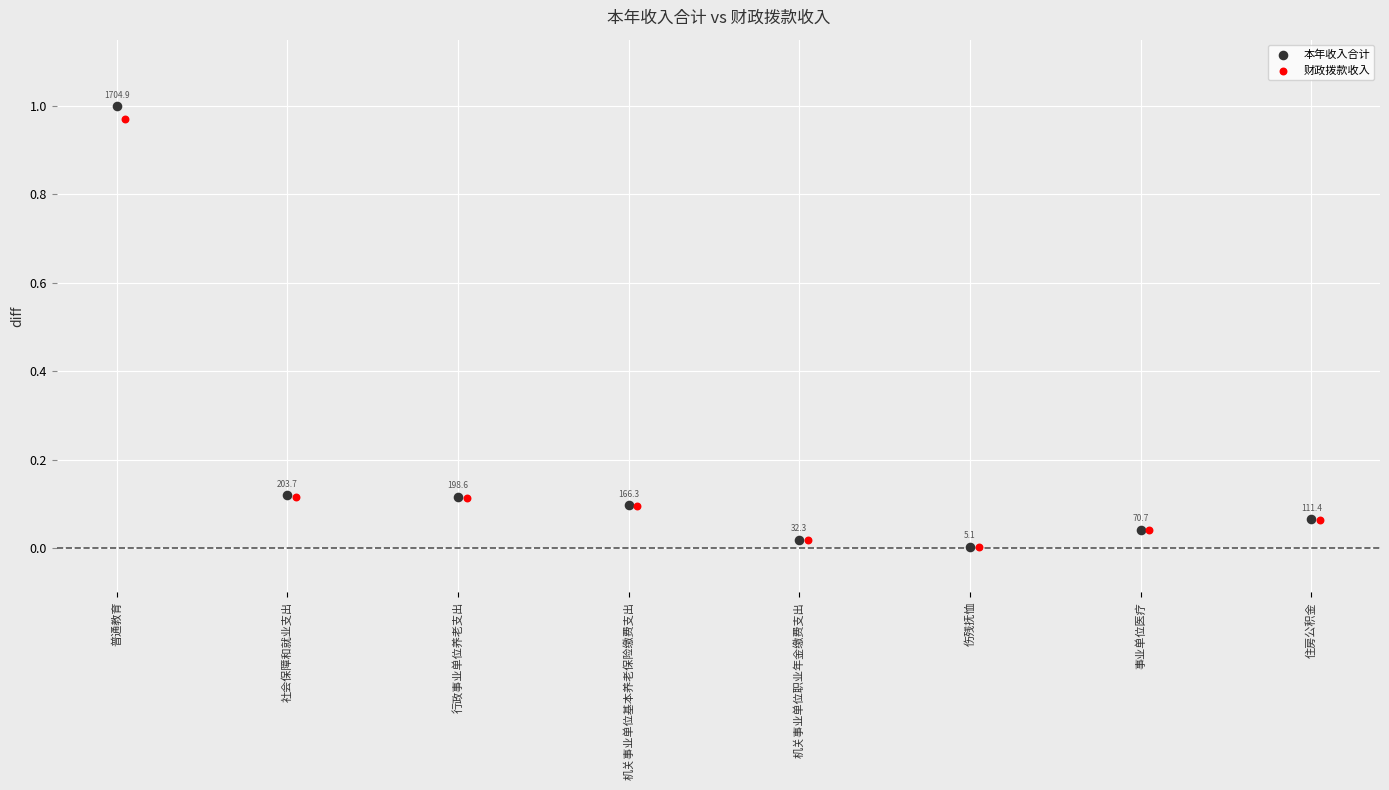

Which series reaches the minimum Y coordinate?

财政拨款收入